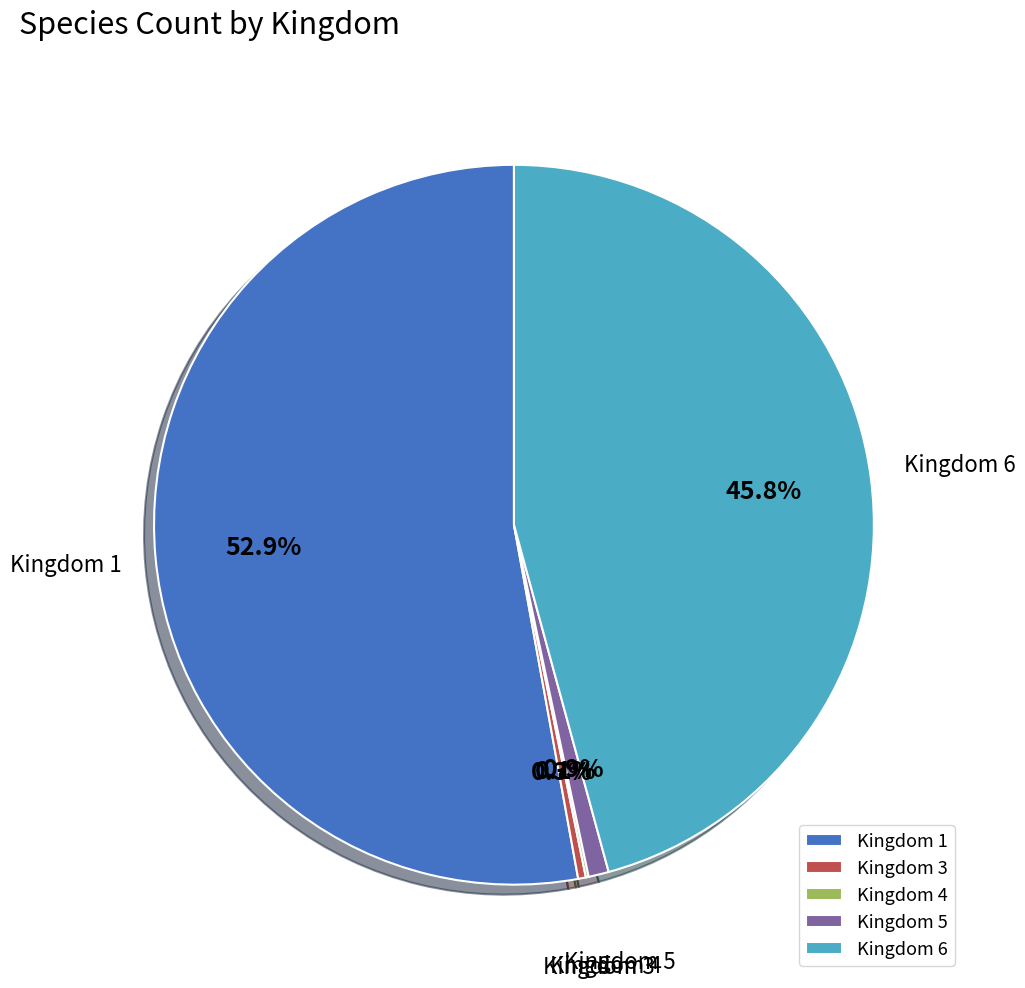

Is there any slice that represents more than half of the pie?

Yes